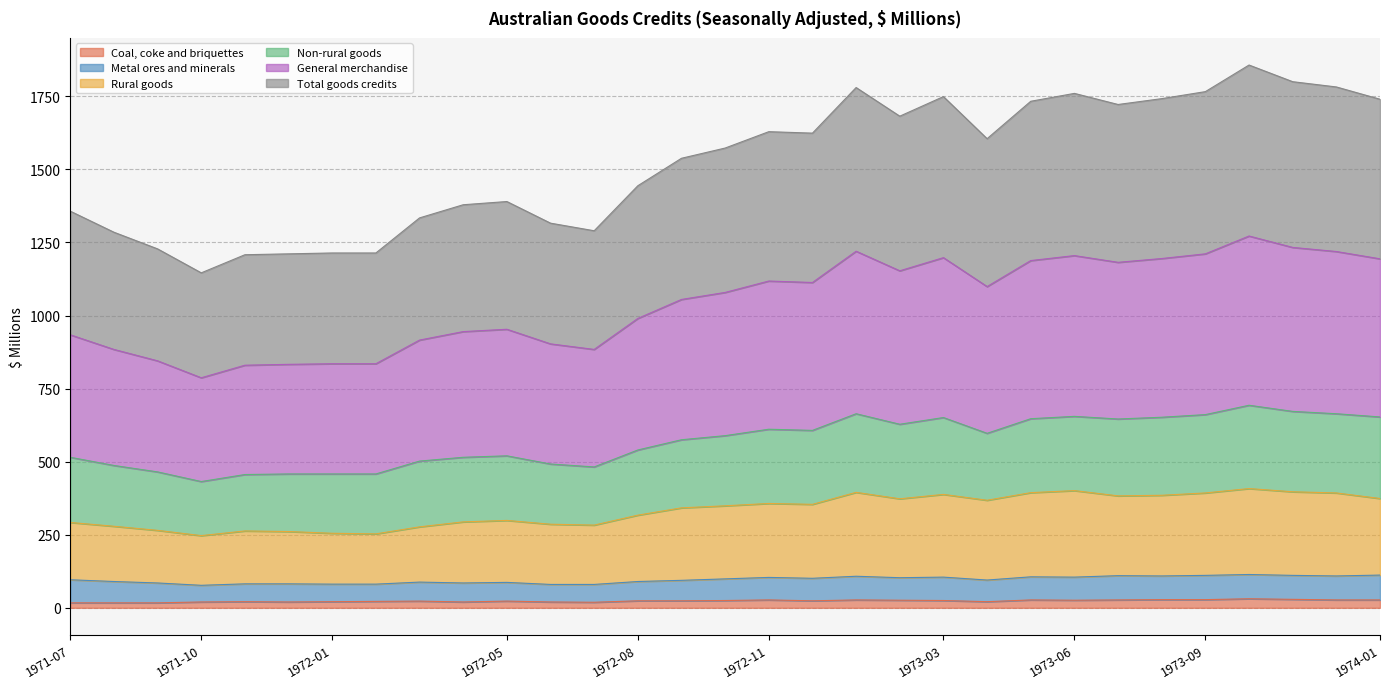

What is the difference between the highest and lowest values at 1971-08?

1268